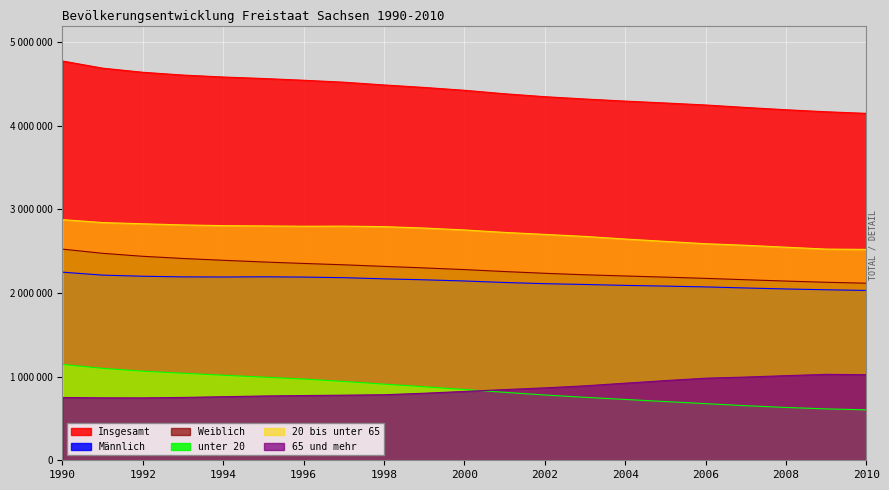

Is the value of Männlich at 1994 greater than the value of Insgesamt at 1996?

No